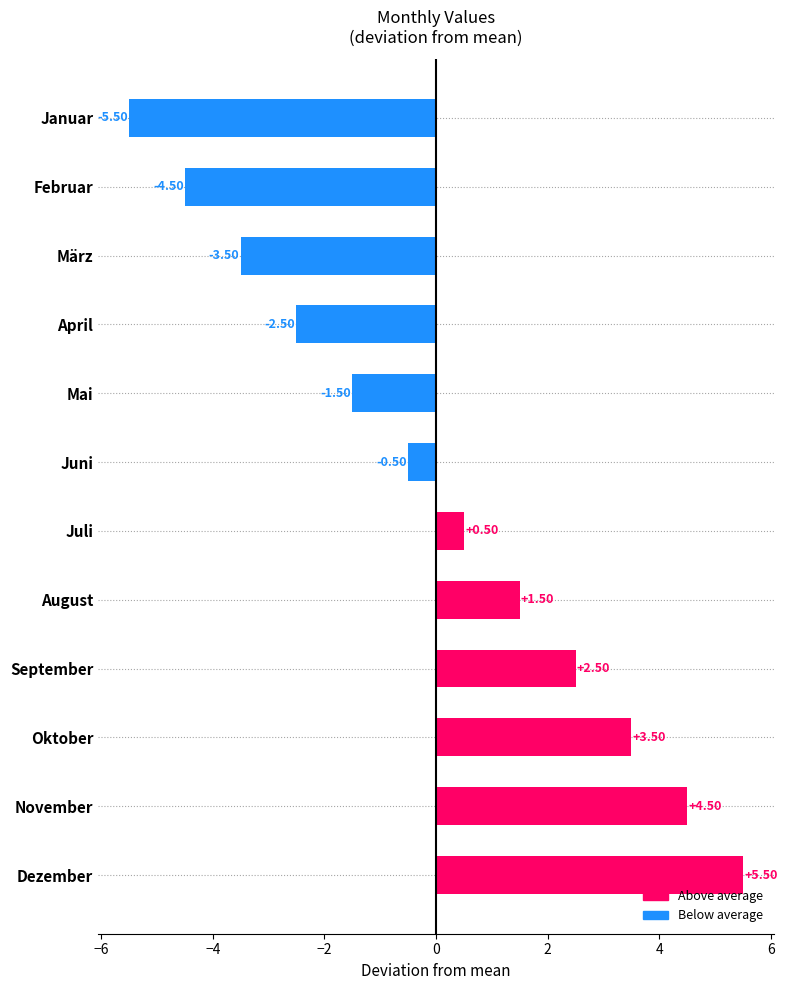

What is the greatest value displayed?

5.5